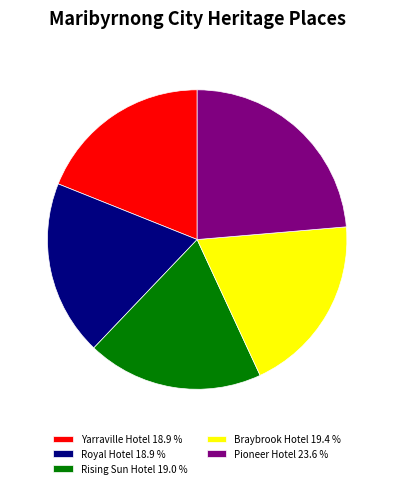

Approximately how many times larger is the value at Rising Sun Hotel 19.0 % compared to Yarraville Hotel 18.9 %?

1.0